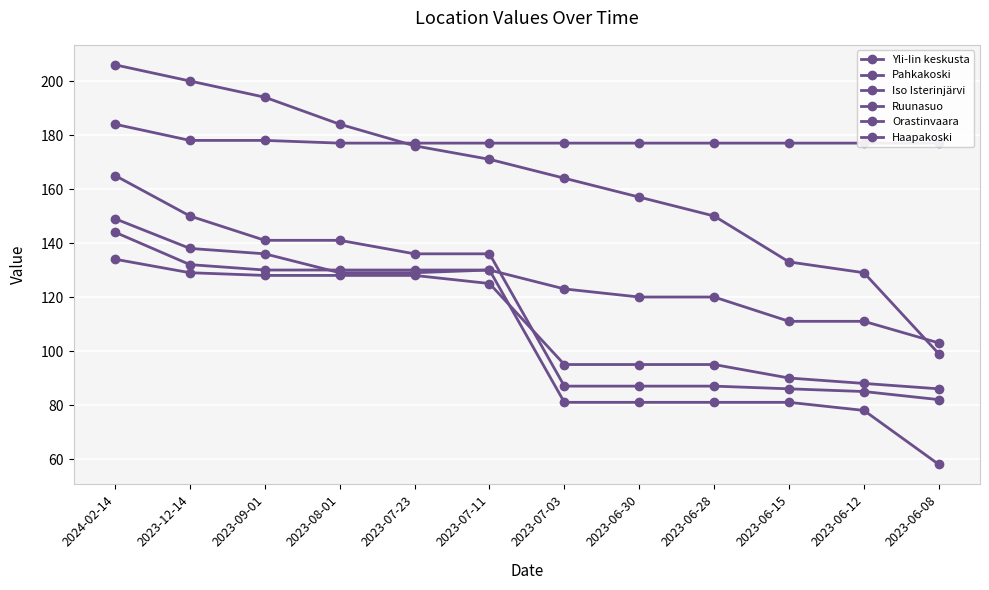

Which has a higher value, 2023-06-30 or 2023-07-23?

2023-07-23